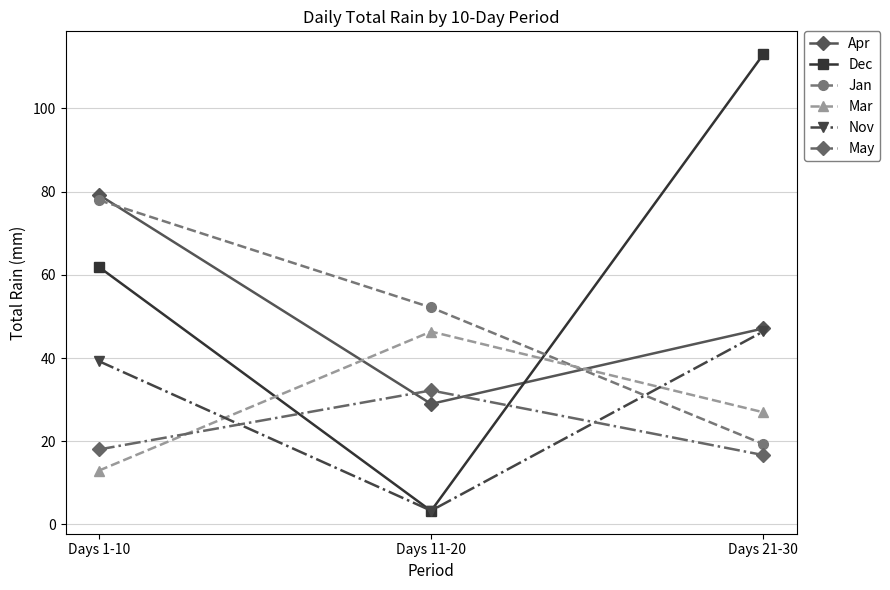

How many data points in Dec are above 61?

2